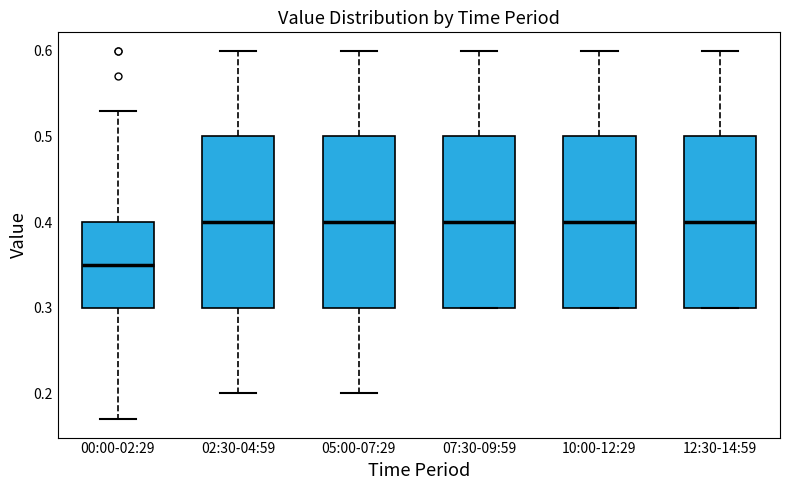

Reading left to right, transcribe this box plot: for each box, give where its median line is, the range the box spans, and where its two whiskers end, as read against the y-axis. The values are not printed on the chart, so give them approximately, as read against the axis.

00:00-02:29: median 0.35, box 0.30 to 0.40, whiskers 0.17 to 0.53
02:30-04:59: median 0.40, box 0.30 to 0.50, whiskers 0.20 to 0.60
05:00-07:29: median 0.40, box 0.30 to 0.50, whiskers 0.20 to 0.60
07:30-09:59: median 0.40, box 0.30 to 0.50, whiskers 0.30 to 0.60
10:00-12:29: median 0.40, box 0.30 to 0.50, whiskers 0.30 to 0.60
12:30-14:59: median 0.40, box 0.30 to 0.50, whiskers 0.30 to 0.60